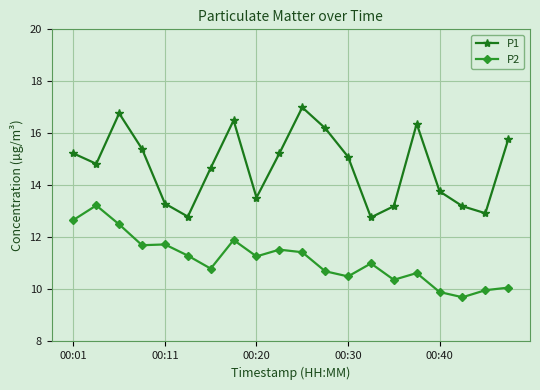

True or false: P1 and P2 intersect in this chart.

False